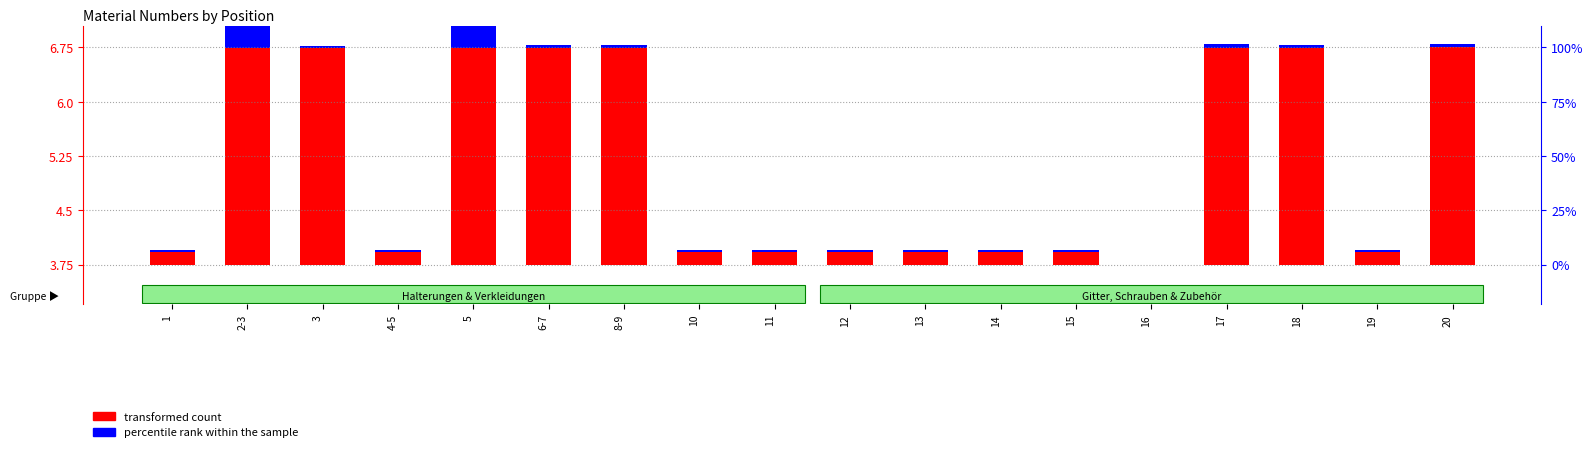

The value of percentile rank within the sample at 16 is 0.0. True or false?

True